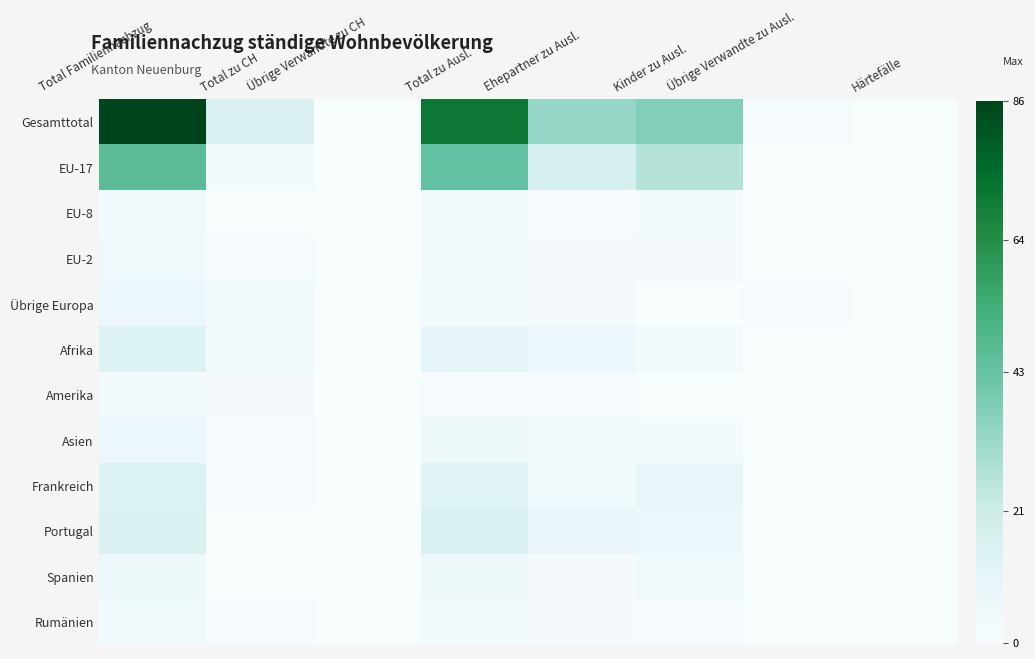

Count the number of data series in this chart.

12